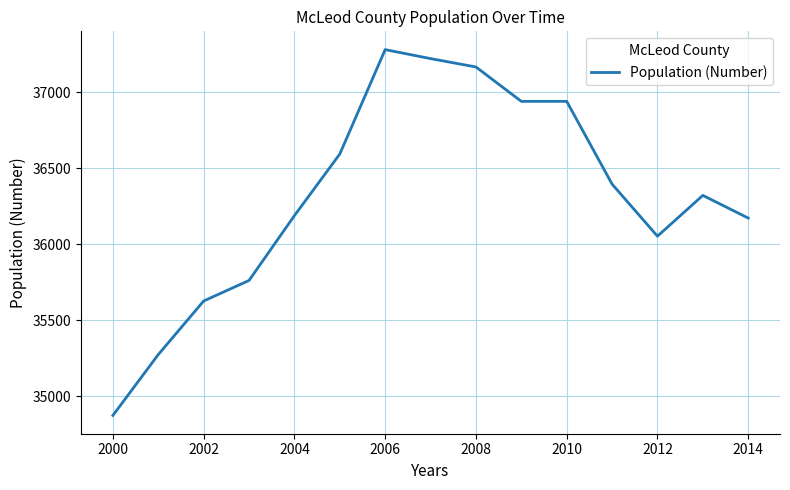

What is the greatest value displayed?

37279